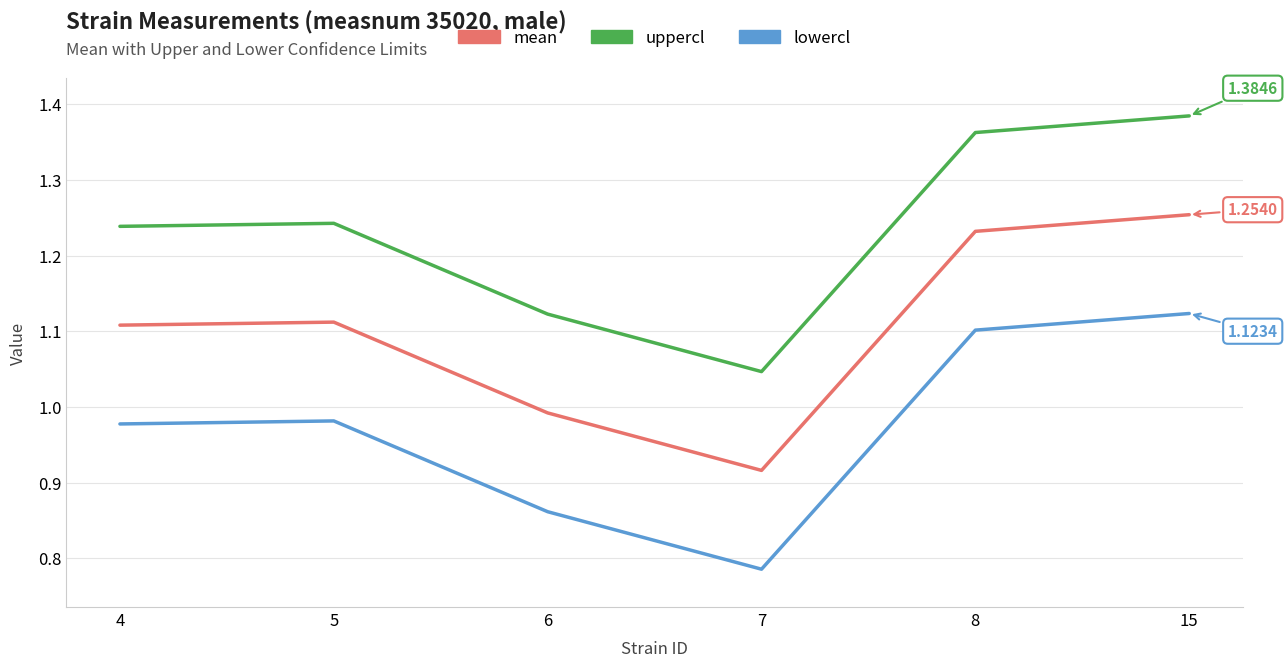

True or false: uppercl and lowercl cross at least once.

False